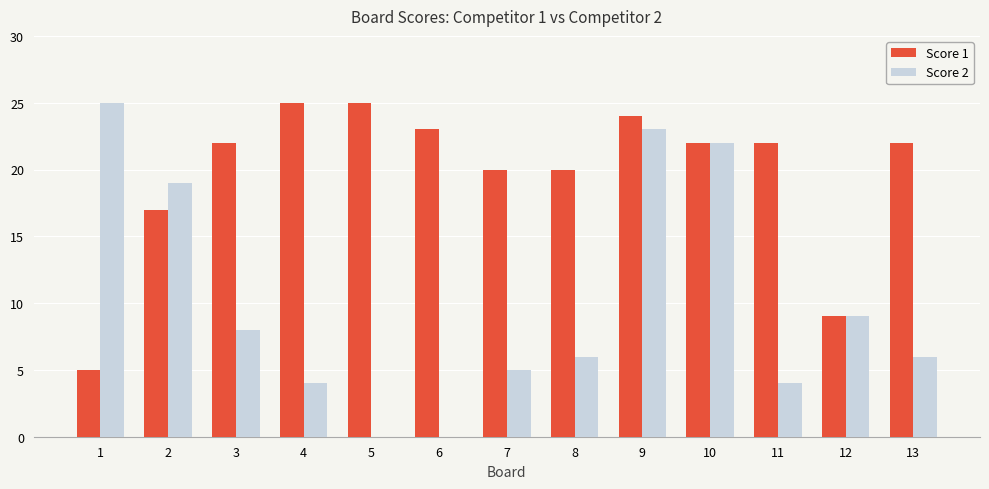

Reading left to right, transcribe all the data shown in this chart.

Score 1: 1=5	2=17	3=22	4=25	5=25	6=23	7=20	8=20	9=24	10=22	11=22	12=9	13=22
Score 2: 1=25	2=19	3=8	4=4	5=0	6=0	7=5	8=6	9=23	10=22	11=4	12=9	13=6